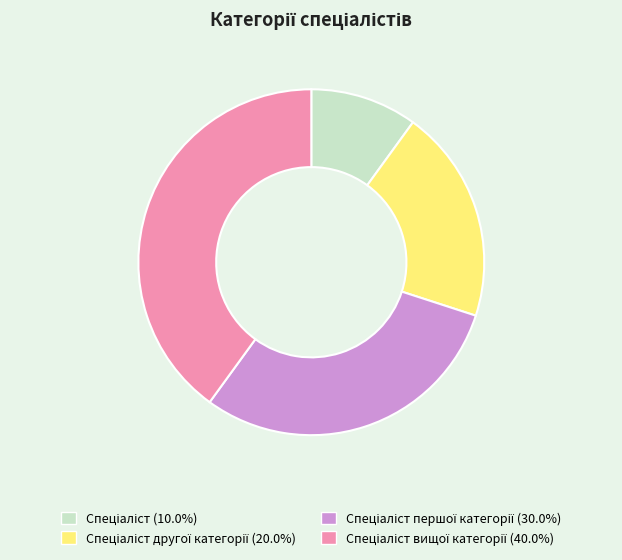

Is there a majority slice in this chart?

No